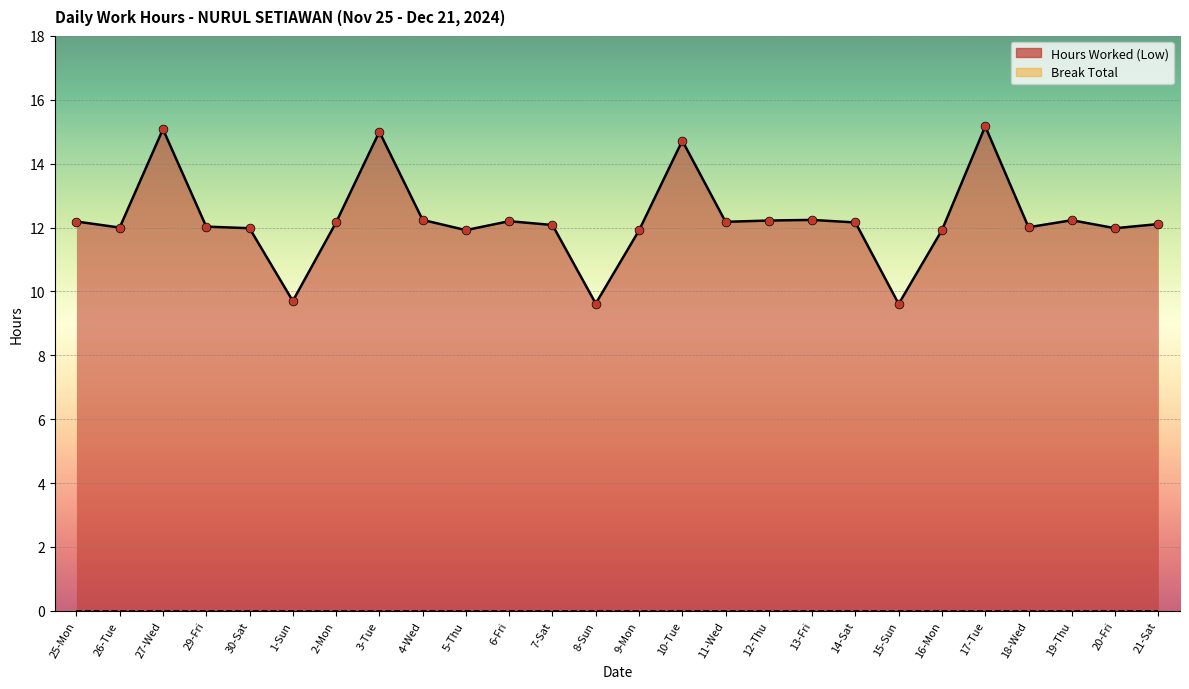

Between 6-Fri and 16-Mon, which is larger?

6-Fri